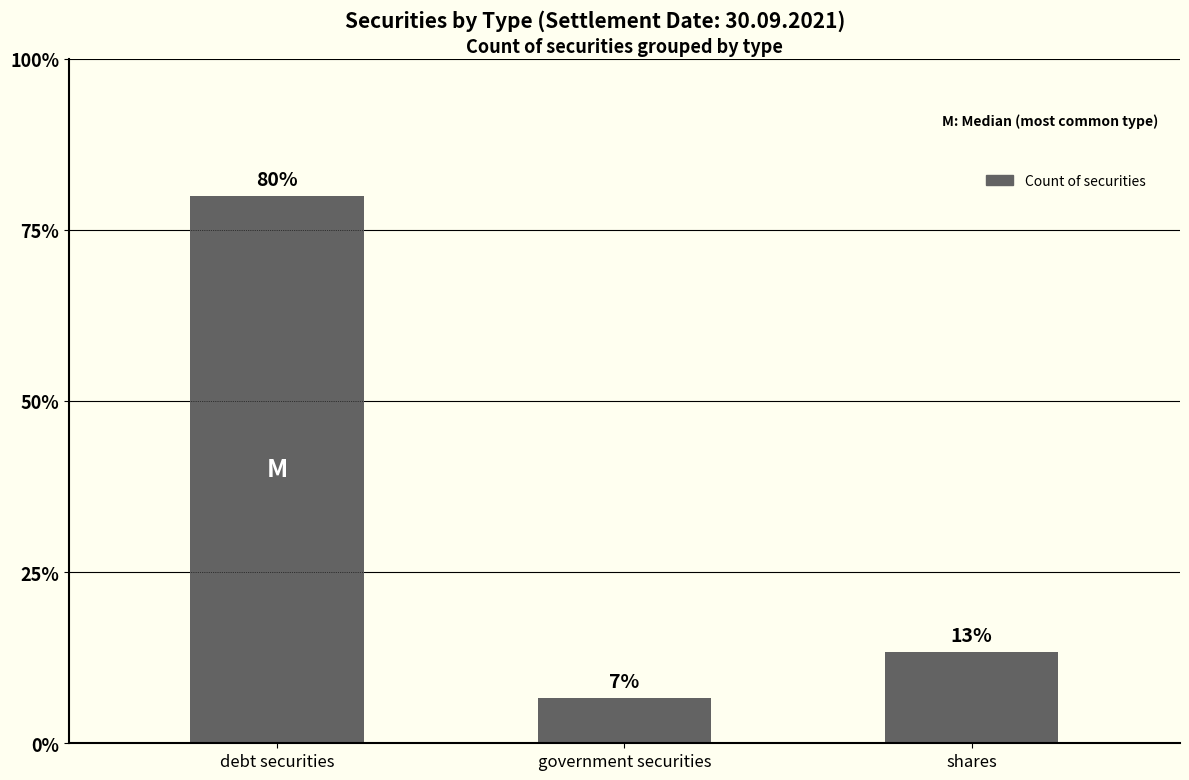

True or false: the data shows 16 at debt securities.

False